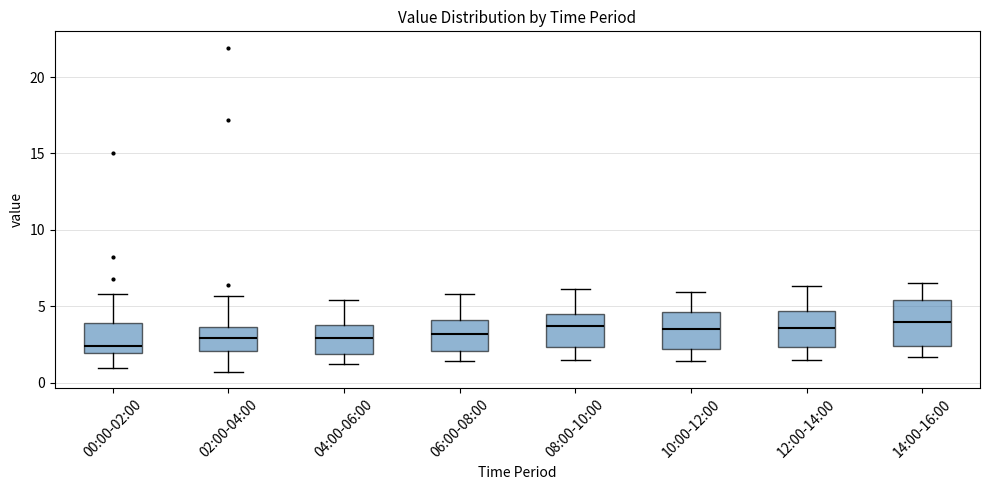

Which box is the tallest, from its lower edge to its upper edge?

14:00-16:00